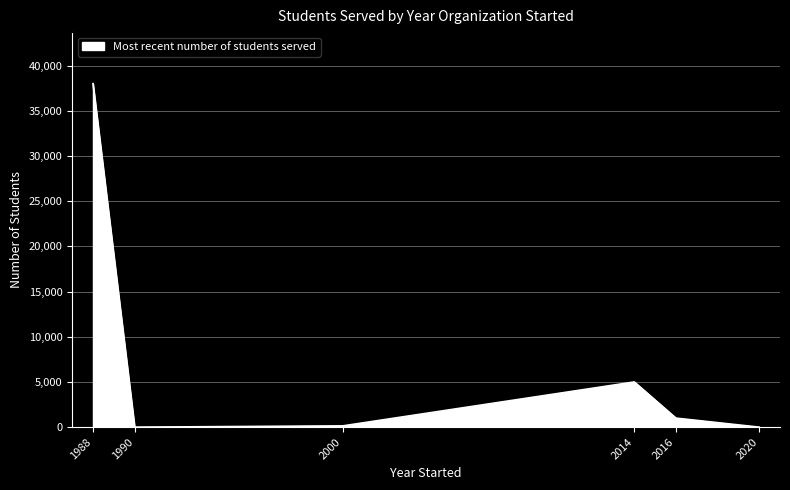

What is the approximate value at 1988?

38000